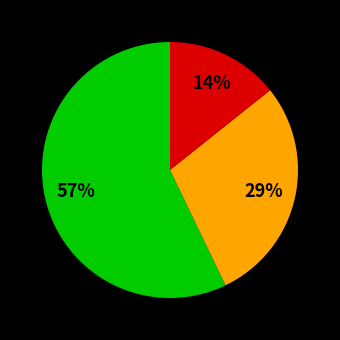

Is there any slice that represents more than half of the pie?

Yes